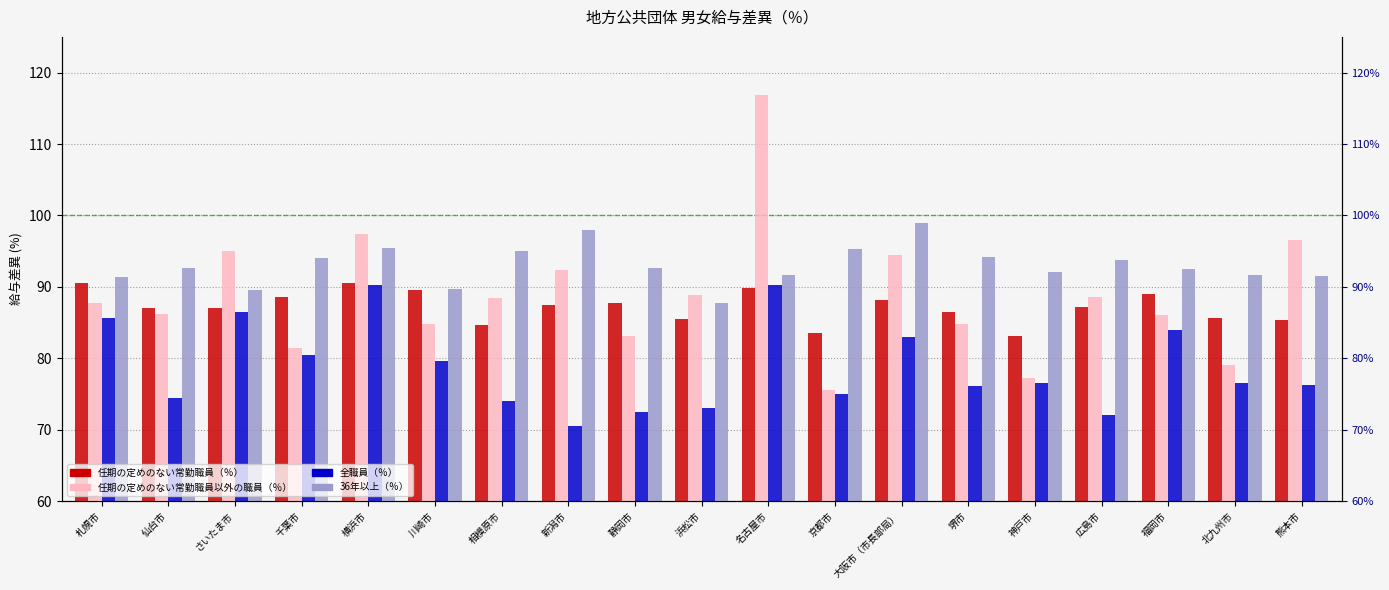

Reading left to right, extract all data points from this chart.

任期の定めのない常勤職員（％）: 札幌市=90.6	仙台市=87.0	さいたま市=87.0	千葉市=88.6	横浜市=90.5	川崎市=89.6	相模原市=84.7	新潟市=87.5	静岡市=87.8	浜松市=85.5	名古屋市=89.8	京都市=83.6	大阪市（市長部局）=88.1	堺市=86.5	神戸市=83.1	広島市=87.2	福岡市=89.0	北九州市=85.7	熊本市=85.3
任期の定めのない常勤職員以外の職員（％）: 札幌市=87.8	仙台市=86.2	さいたま市=95.0	千葉市=81.5	横浜市=97.4	川崎市=84.8	相模原市=88.5	新潟市=92.3	静岡市=83.1	浜松市=88.8	名古屋市=116.9	京都市=75.5	大阪市（市長部局）=94.5	堺市=84.8	神戸市=77.3	広島市=88.6	福岡市=86.1	北九州市=79.0	熊本市=96.5
全職員（％）: 札幌市=85.7	仙台市=74.5	さいたま市=86.5	千葉市=80.4	横浜市=90.3	川崎市=79.6	相模原市=74.0	新潟市=70.5	静岡市=72.5	浜松市=73.1	名古屋市=90.3	京都市=75.0	大阪市（市長部局）=83.0	堺市=76.1	神戸市=76.6	広島市=72.0	福岡市=84.0	北九州市=76.6	熊本市=76.3
36年以上（％）: 札幌市=91.3	仙台市=92.7	さいたま市=89.6	千葉市=94.0	横浜市=95.4	川崎市=89.7	相模原市=95.0	新潟市=98.0	静岡市=92.6	浜松市=87.8	名古屋市=91.6	京都市=95.3	大阪市（市長部局）=99.0	堺市=94.2	神戸市=92.1	広島市=93.7	福岡市=92.5	北九州市=91.7	熊本市=91.5